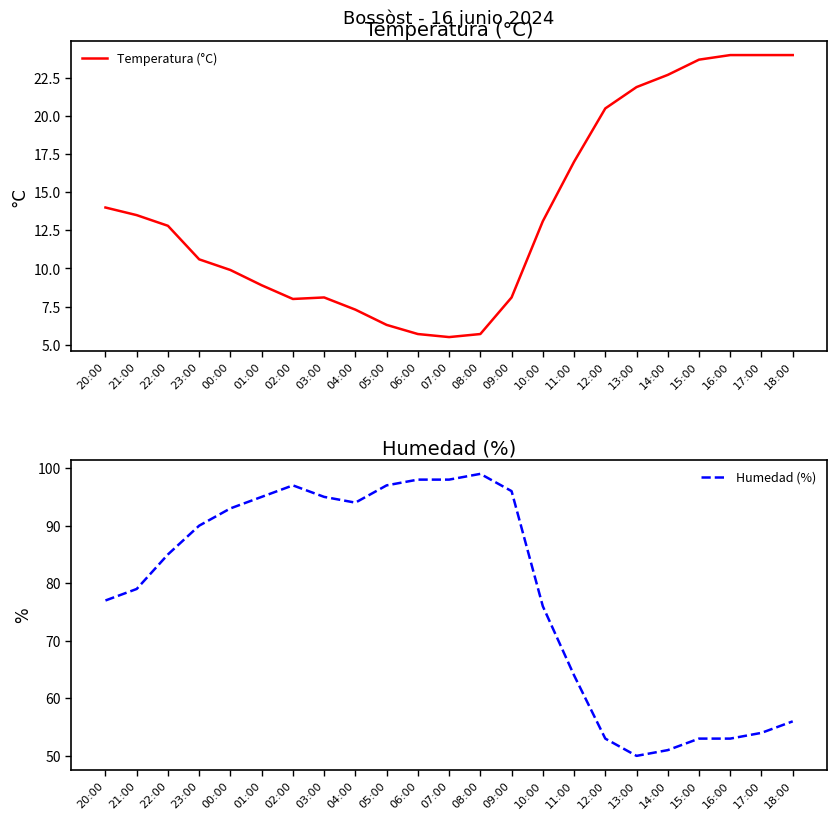

Which category has the lowest value in the Humedad (%) series?

13:00